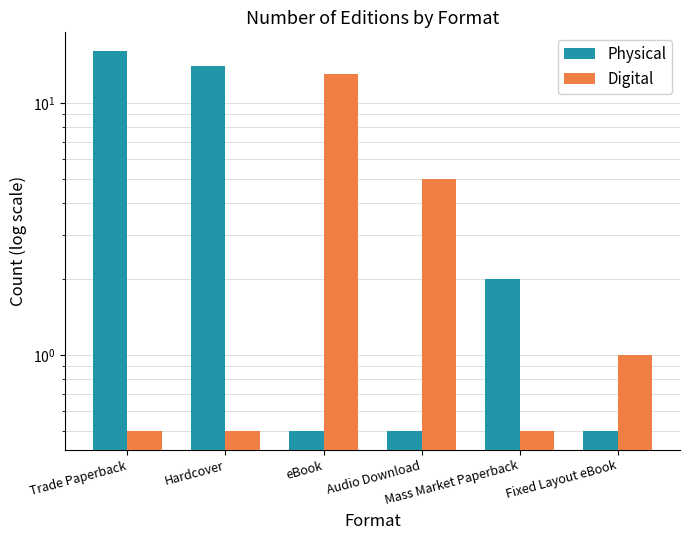

What is the label of the 2nd bar from the left?

Hardcover